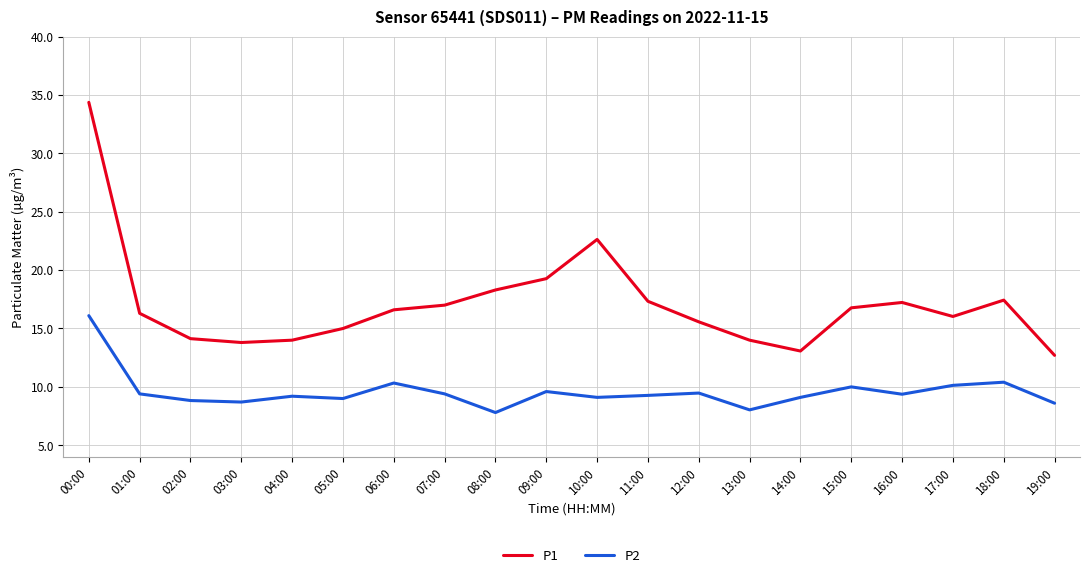

What is the maximum value for P1?

34.4